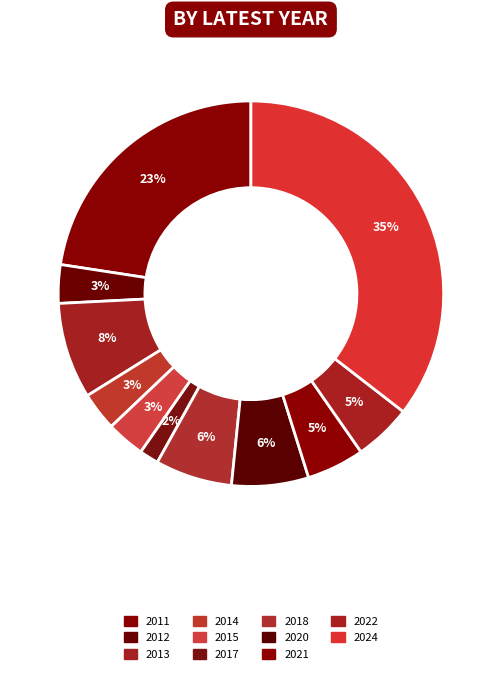

Count the number of slices in the pie.

11